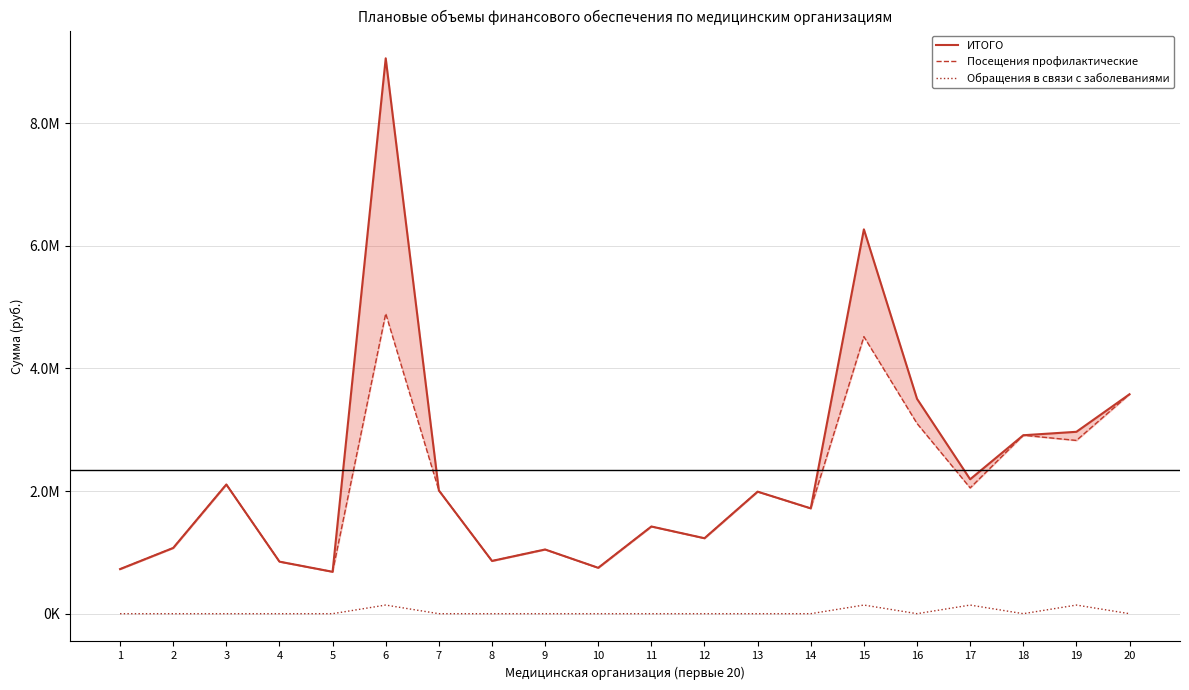

Is it true that Посещения профилактические equals 4517923.8 at 15?

True